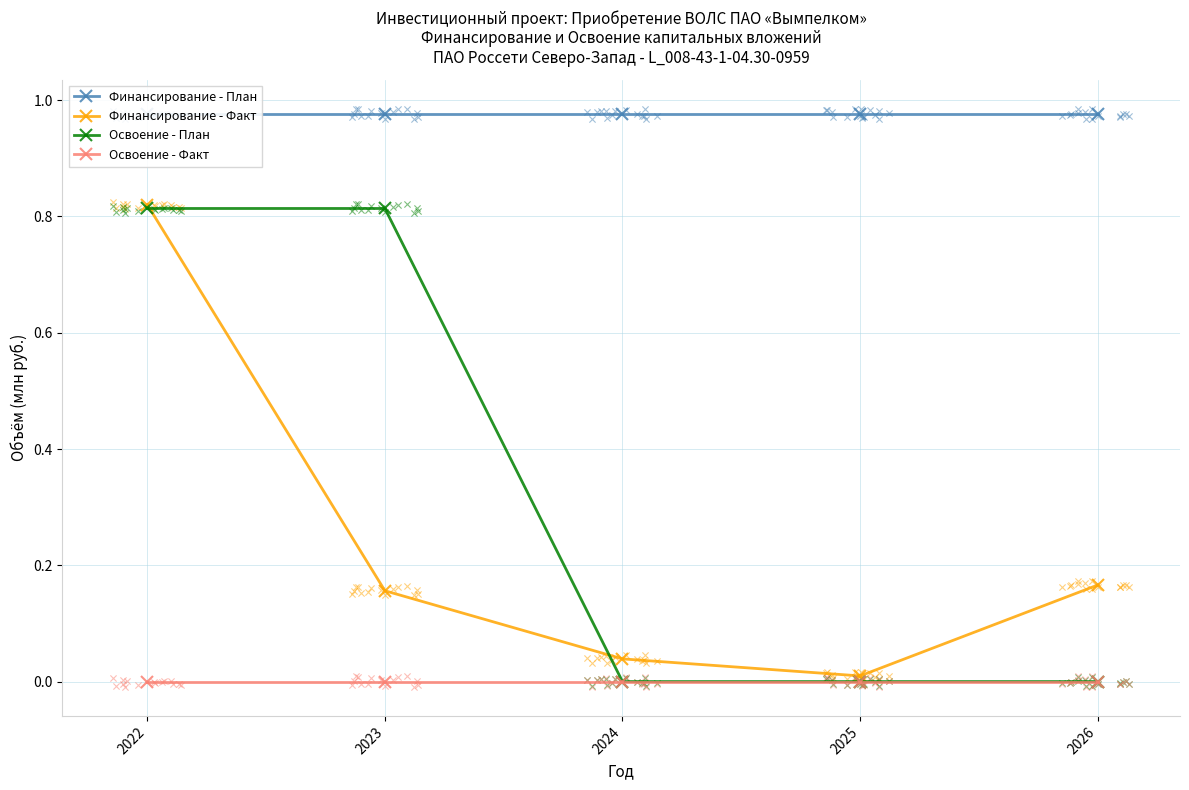

What is the total value across all series at 2023?

1.9